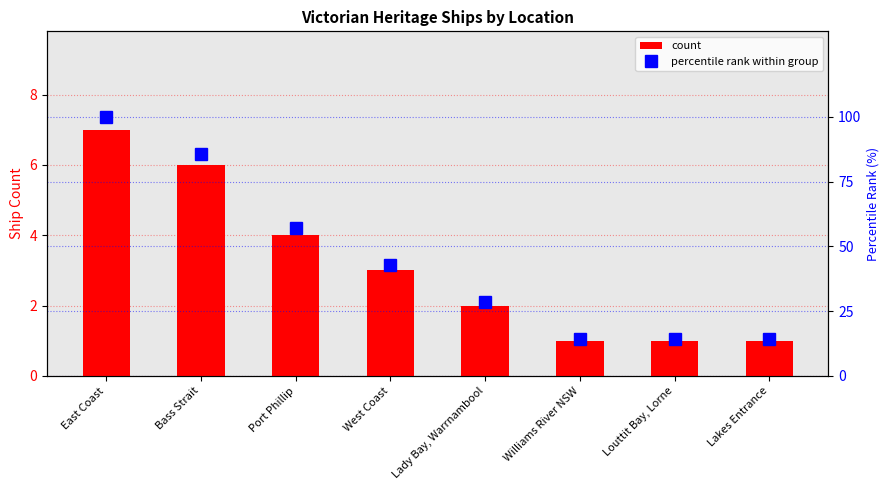

What is the difference between the highest and lowest values at Lakes Entrance?

13.3